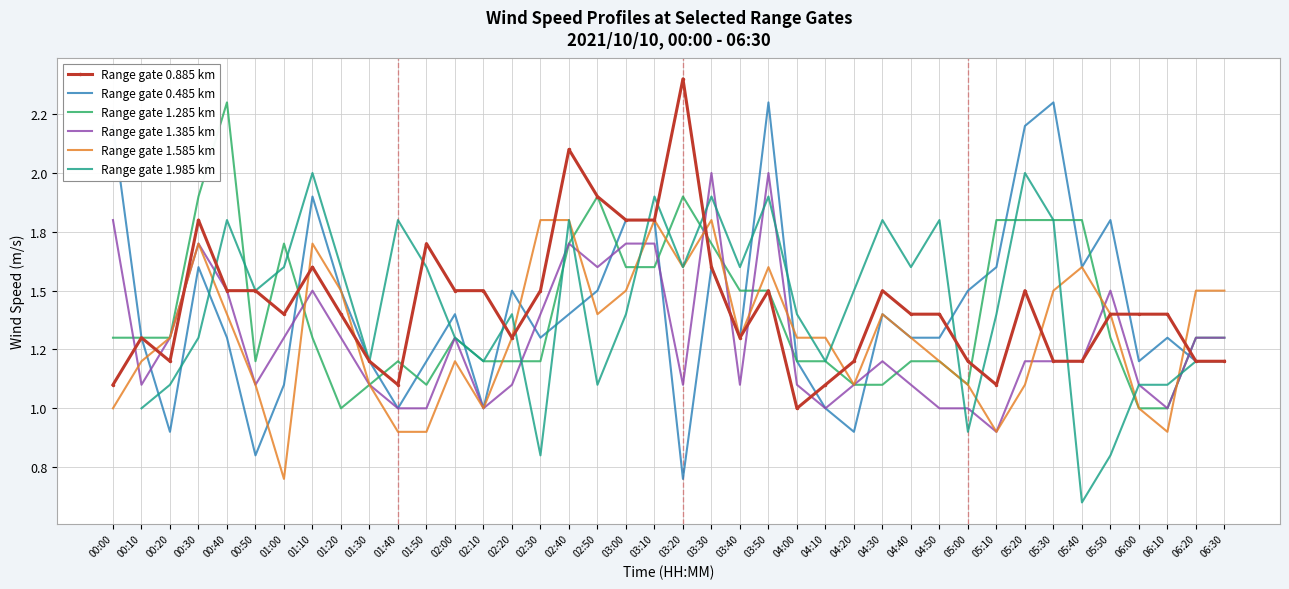

List the series in order of their peak value, lowest first.

Range gate 1.585 km, Range gate 1.985 km, Range gate 1.385 km, Range gate 0.485 km, Range gate 1.285 km, Range gate 0.885 km